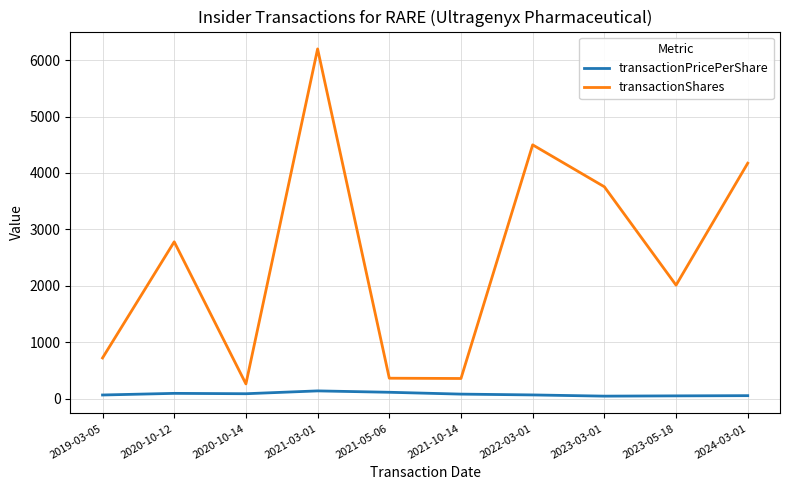

At which label does transactionShares reach its peak?

2021-03-01